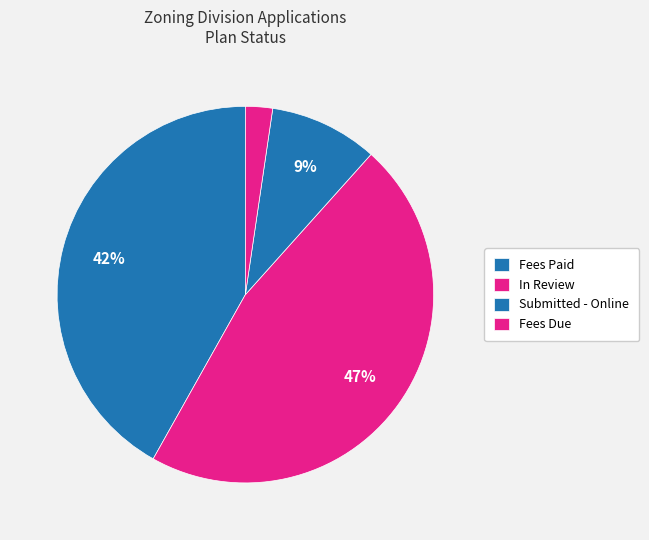

Does any single category account for the majority?

No